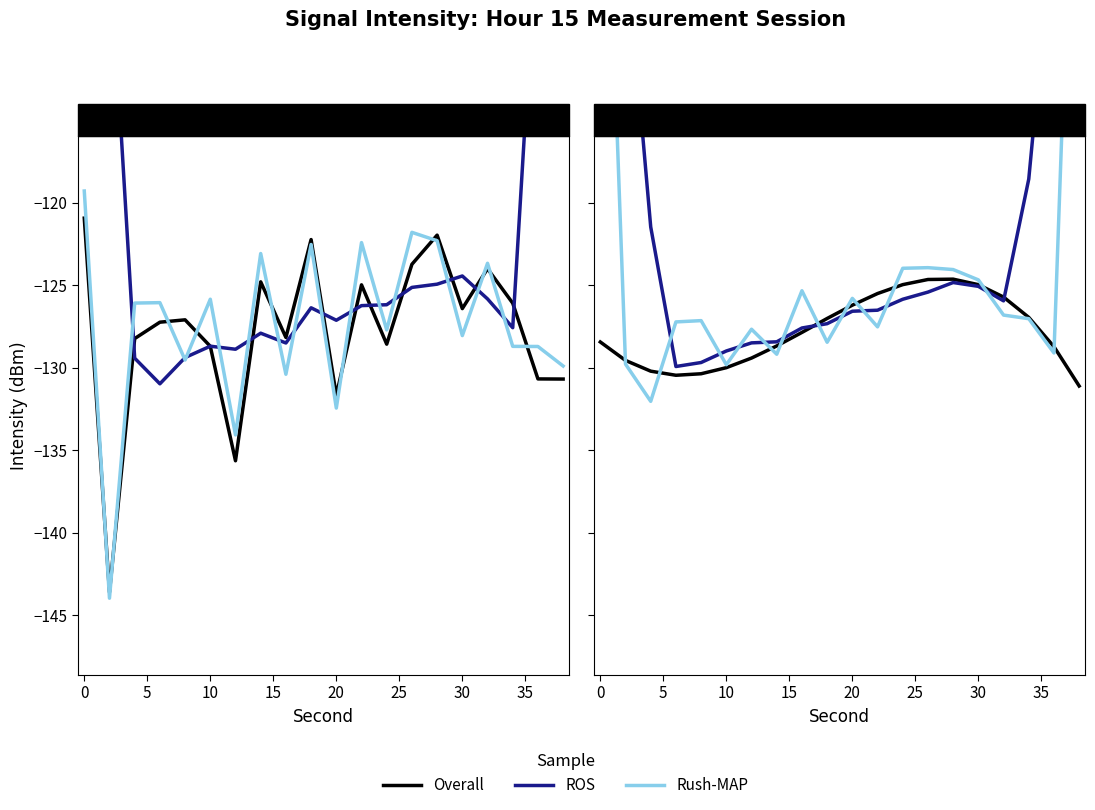

What is the sum of all ROS values?

-2348.0